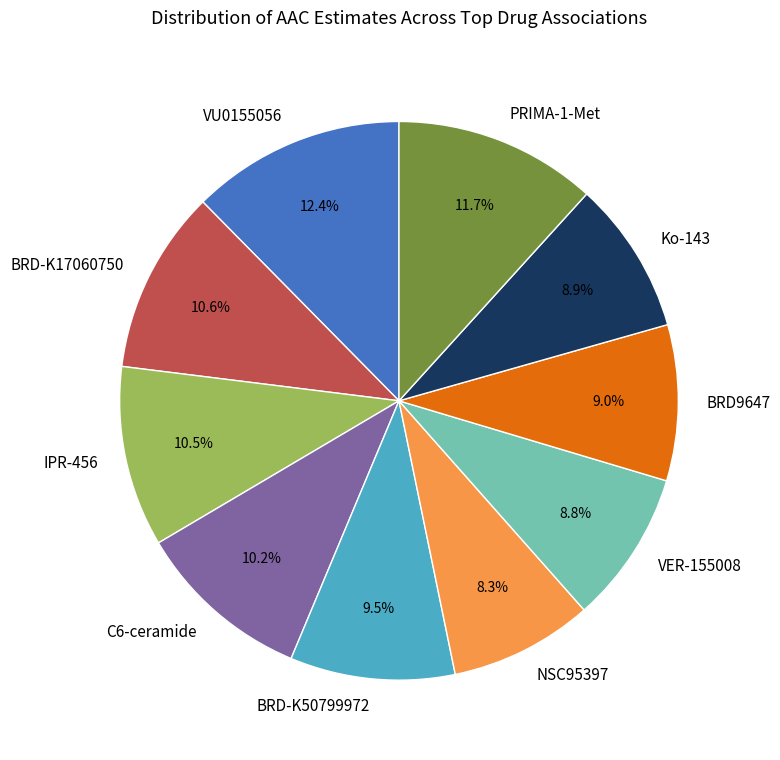

To the nearest percent, what is the difference between the largest and smallest slice percentages?

4%